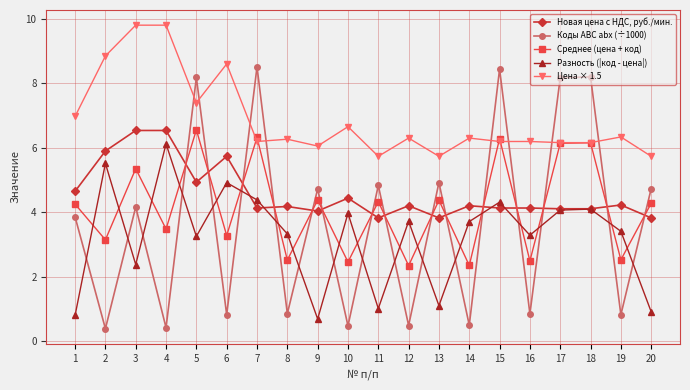

At which category does Цена × 1.5 reach its first local valley?

5